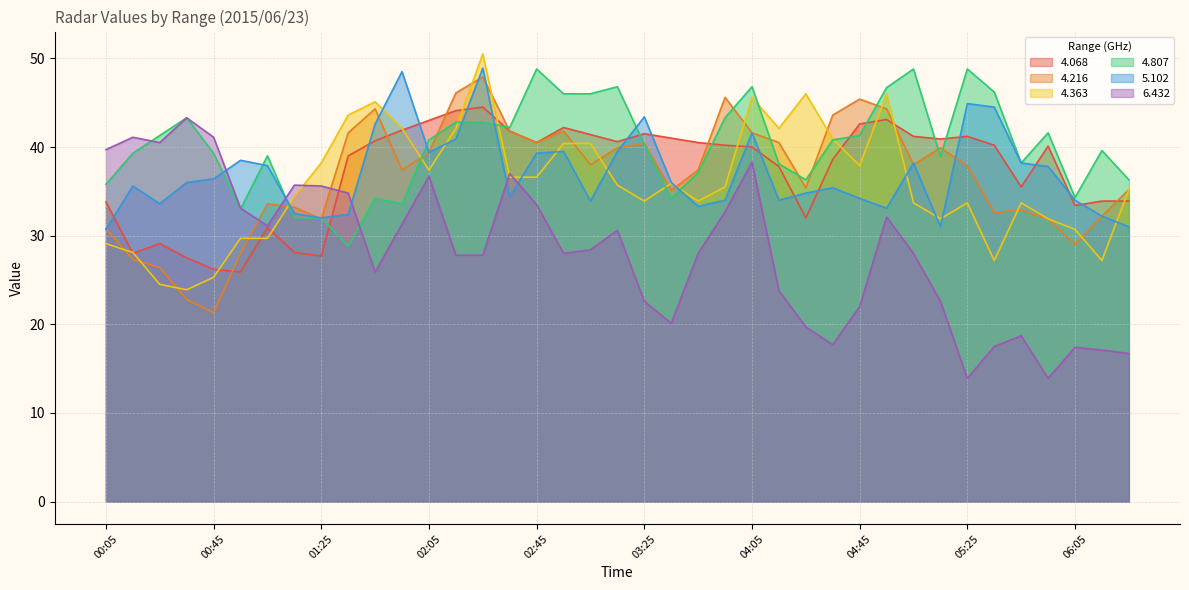

The value of 4.363 at 04:45 is 37.9. True or false?

True